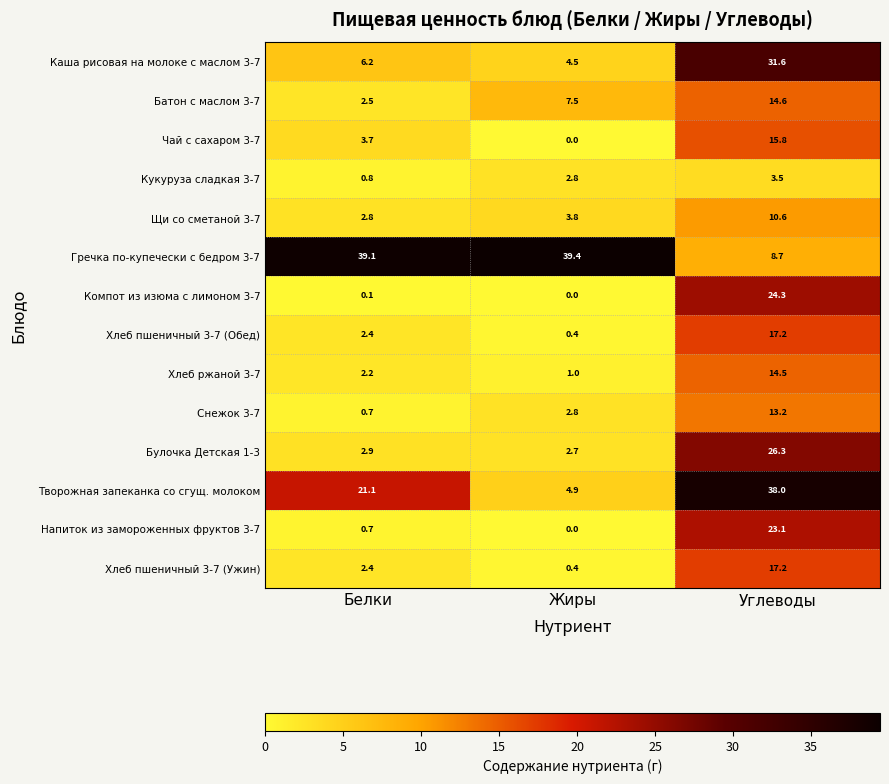

What is the total value across all series at Углеводы?

258.6